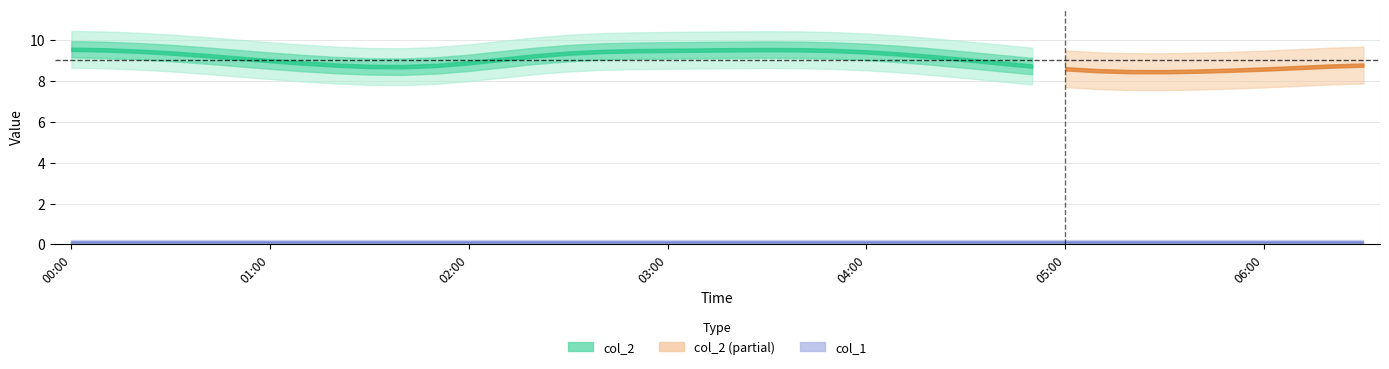

What position from the left is 05:00?

31